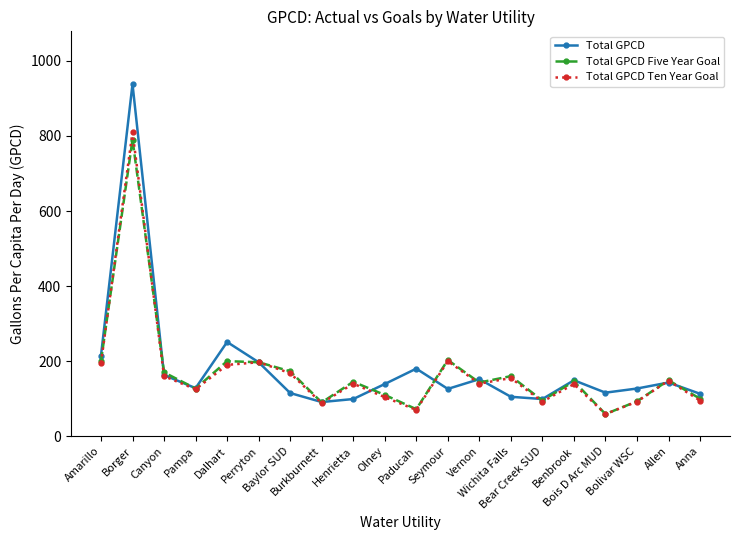

List the series in order of their peak value, lowest first.

Total GPCD Five Year Goal, Total GPCD Ten Year Goal, Total GPCD